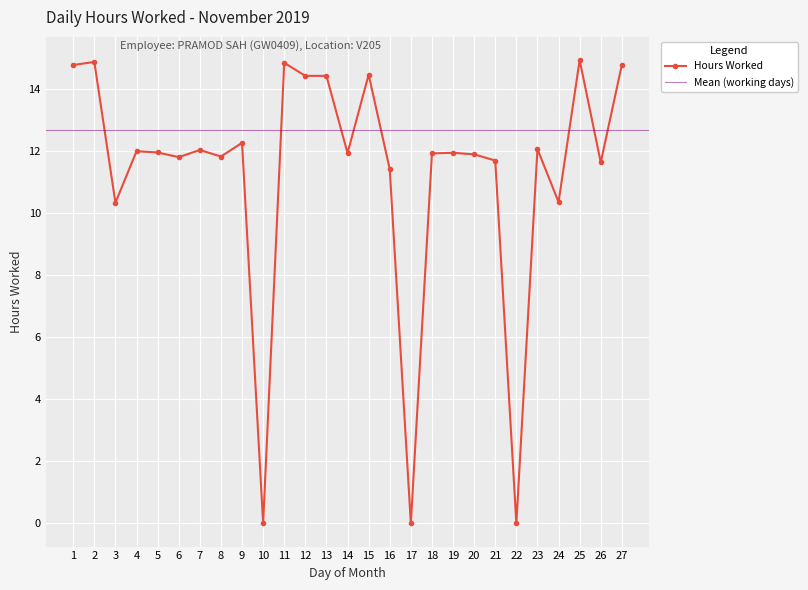

Reading left to right, transcribe all the data shown in this chart.

14.8	14.9	10.3	12.0	12.0	11.8	12.0	11.8	12.3	0.0	14.8	14.4	14.4	11.9	14.5	11.4	0.0	11.9	11.9	11.9	11.7	0.0	12.1	10.4	14.9	11.6	14.8